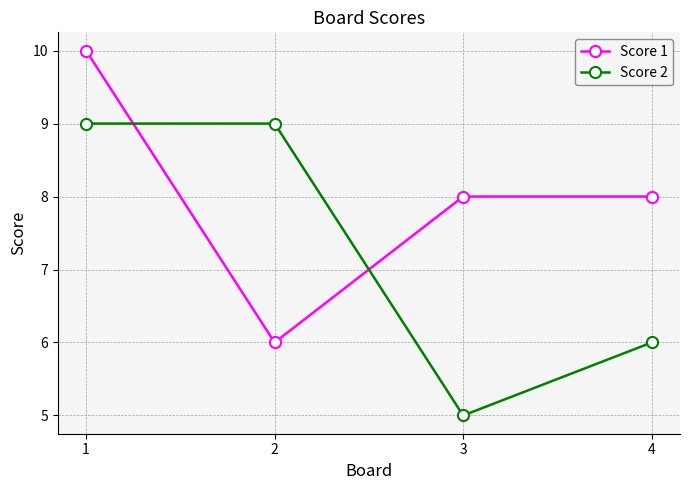

What are all the series names shown in the legend?

Score 1, Score 2